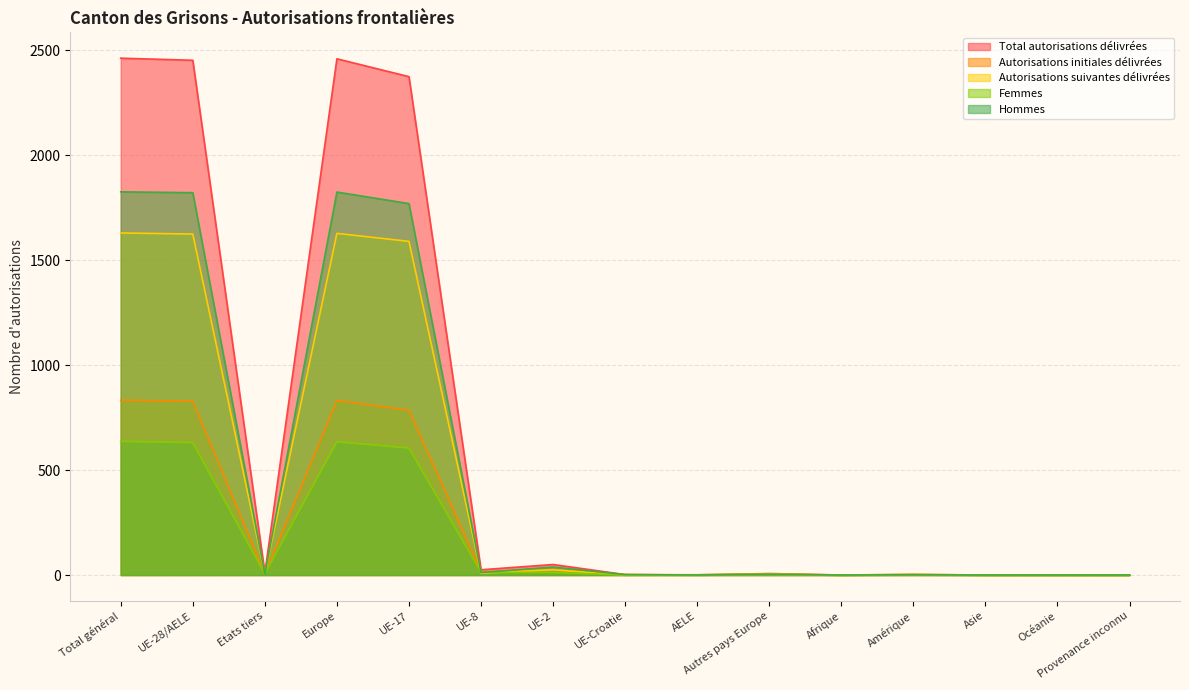

Reading left to right, list all the values displayed in this chart.

Total autorisations délivrées: Total général=2463	UE-28/AELE=2453	Etats tiers=10	Europe=2460	UE-17=2375	UE-8=25	UE-2=50	UE-Croatie=2	AELE=1	Autres pays Europe=7	Afrique=0	Amérique=3	Asie=0	Océanie=0	Provenance inconnu=0
Autorisations initiales délivrées: Total général=833	UE-28/AELE=828	Etats tiers=5	Europe=832	UE-17=785	UE-8=16	UE-2=25	UE-Croatie=2	AELE=0	Autres pays Europe=4	Afrique=0	Amérique=1	Asie=0	Océanie=0	Provenance inconnu=0
Autorisations suivantes délivrées: Total général=1630	UE-28/AELE=1625	Etats tiers=5	Europe=1628	UE-17=1590	UE-8=9	UE-2=25	UE-Croatie=0	AELE=1	Autres pays Europe=3	Afrique=0	Amérique=2	Asie=0	Océanie=0	Provenance inconnu=0
Femmes: Total général=637	UE-28/AELE=631	Etats tiers=6	Europe=635	UE-17=605	UE-8=13	UE-2=12	UE-Croatie=0	AELE=1	Autres pays Europe=4	Afrique=0	Amérique=2	Asie=0	Océanie=0	Provenance inconnu=0
Hommes: Total général=1826	UE-28/AELE=1822	Etats tiers=4	Europe=1825	UE-17=1770	UE-8=12	UE-2=38	UE-Croatie=2	AELE=0	Autres pays Europe=3	Afrique=0	Amérique=1	Asie=0	Océanie=0	Provenance inconnu=0